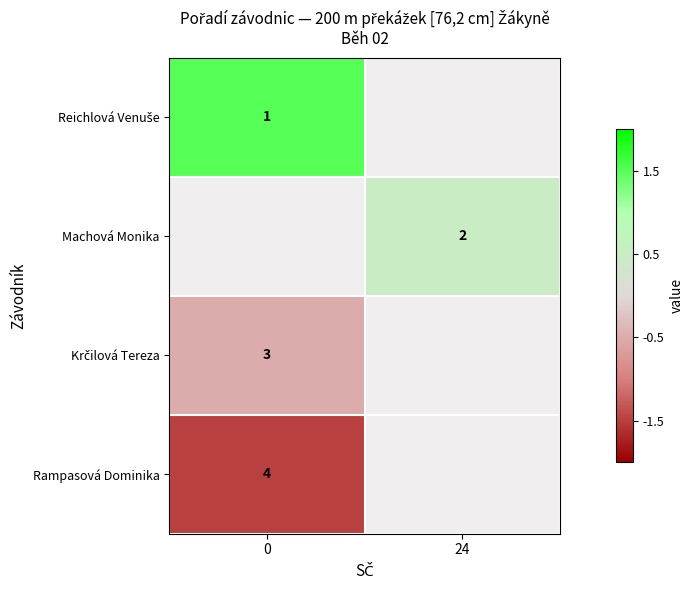

Rank the series at 24 from highest to lowest value.

row_0, row_1, row_2, row_3